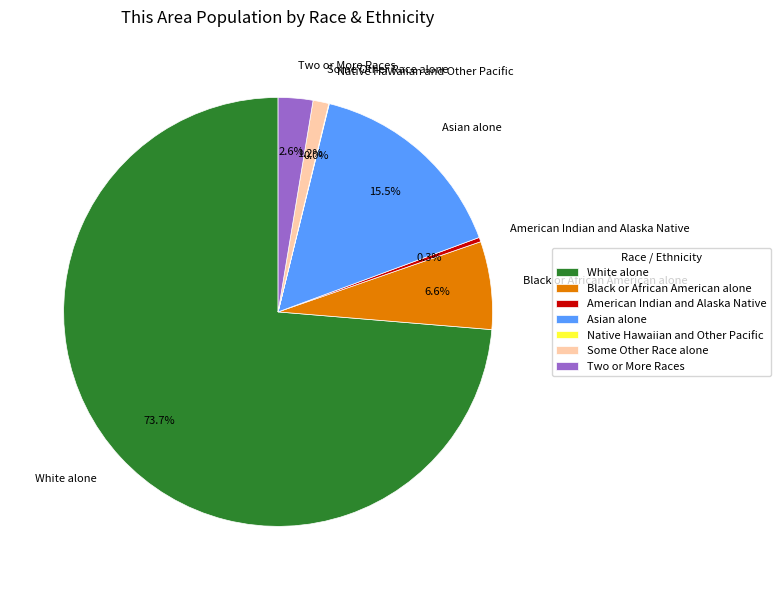

What is the largest slice in the pie chart?

White alone